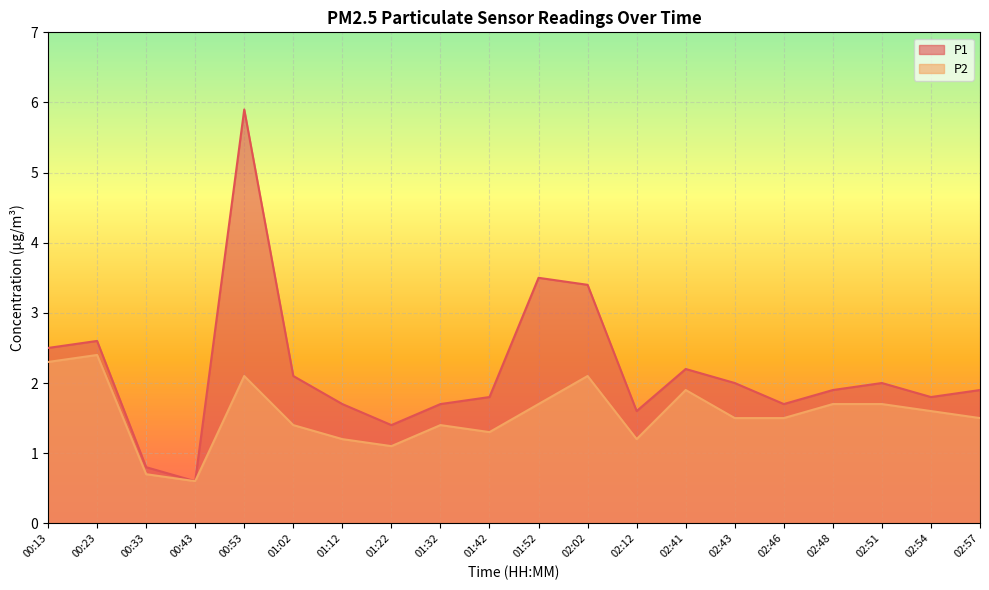

Where does the P1 series first go above 1?

00:13